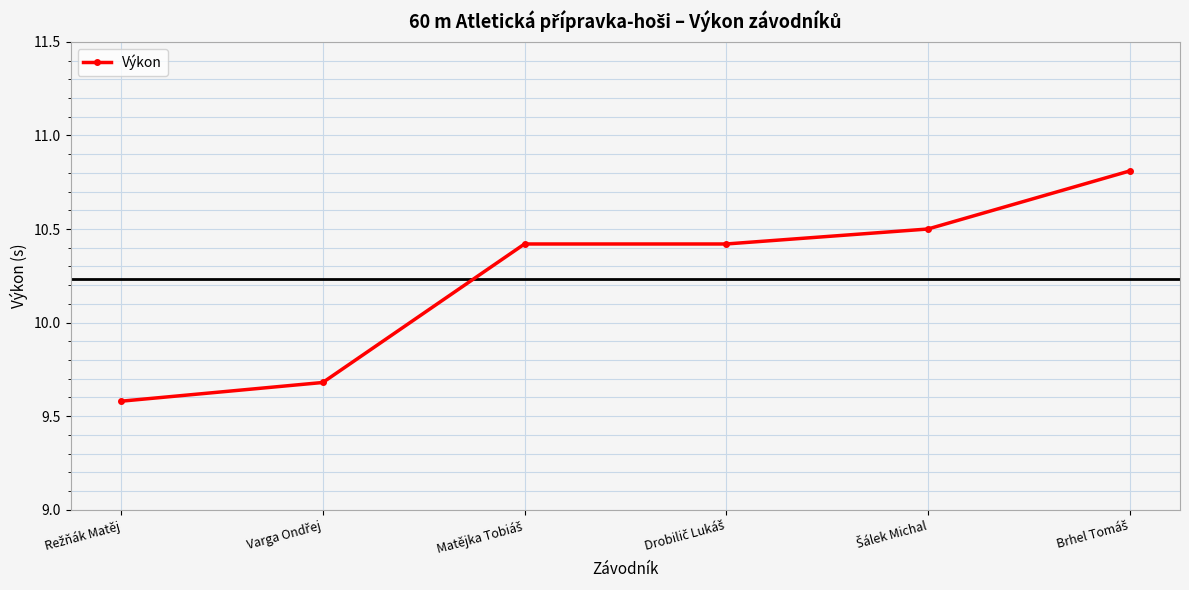

What is the value of the 4th point from the left?

10.4